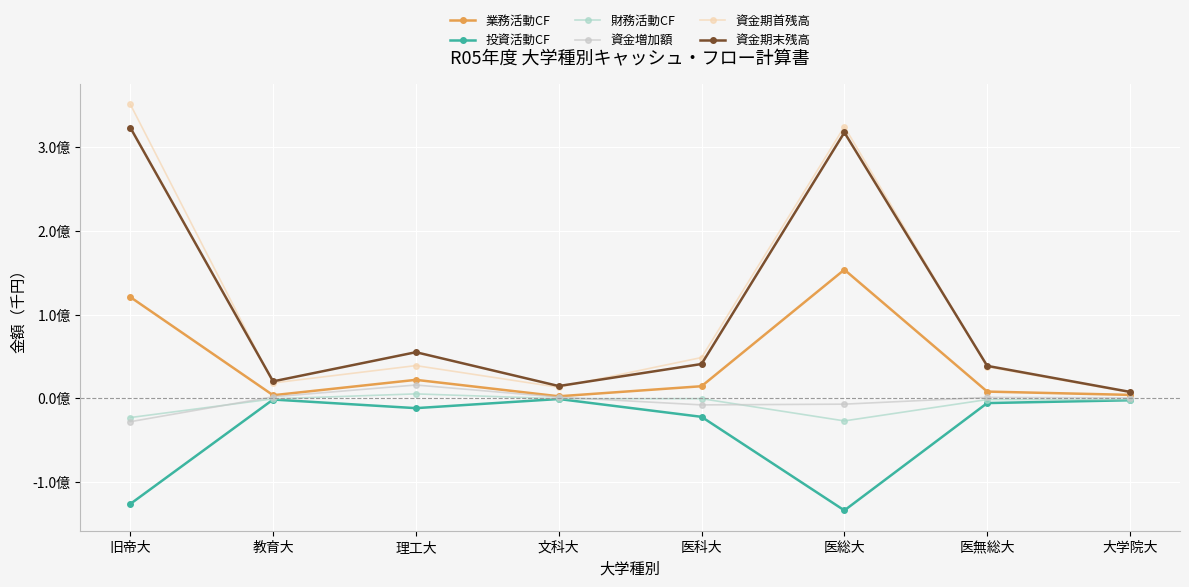

What is the label of the 2nd point from the left?

教育大